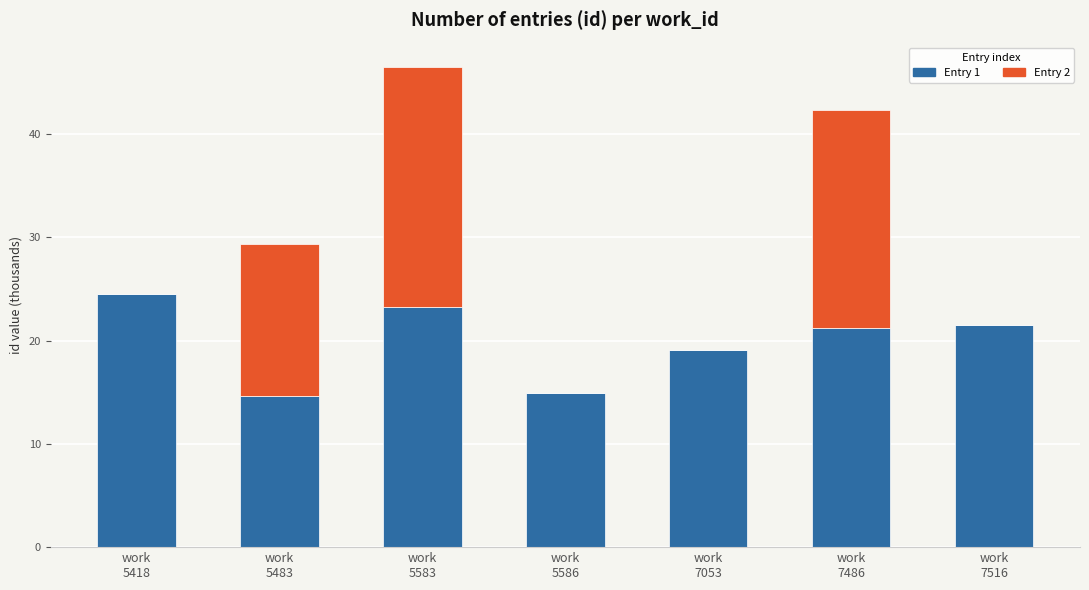

What is the maximum value for Entry 1?

24.5